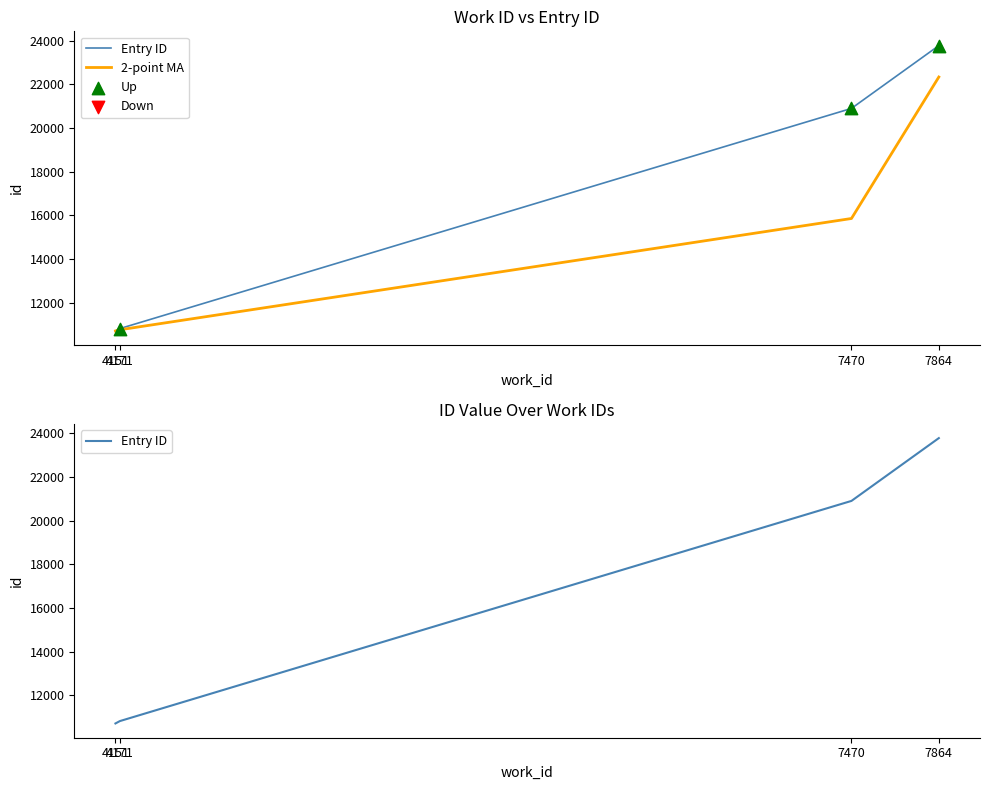

Which series has the largest total across all categories?

work_id